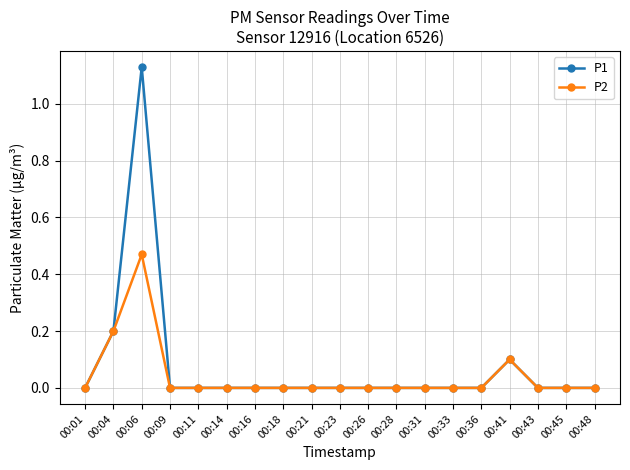

True or false: P2 has a value of 0.1 at 00:04.

False